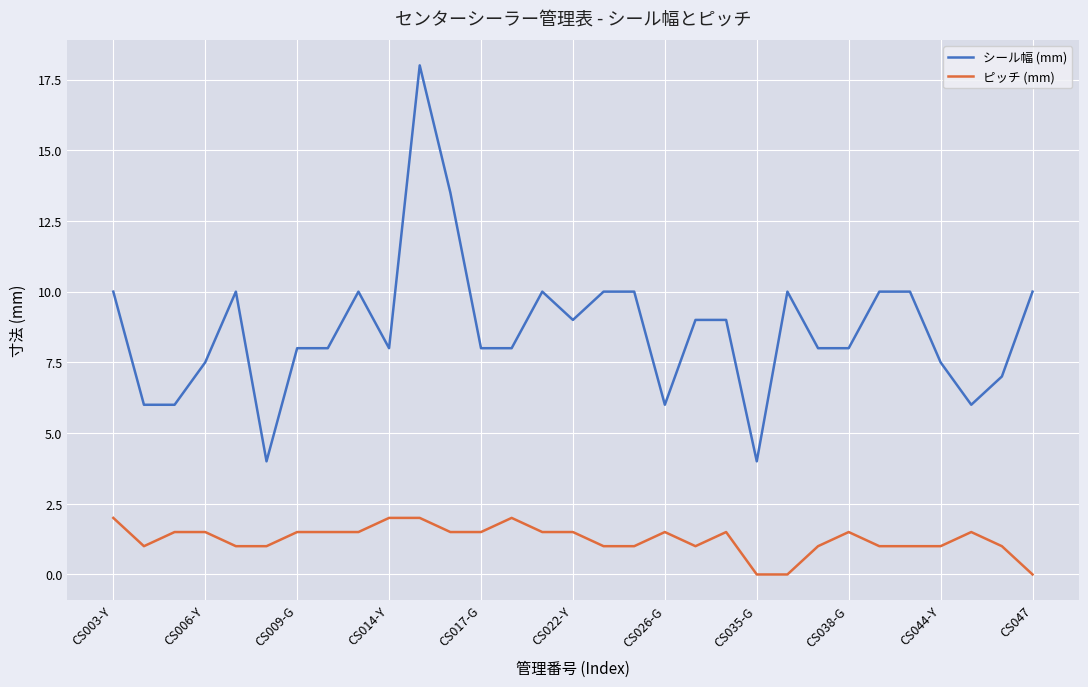

At how many categories does at least one series exceed 5?

29